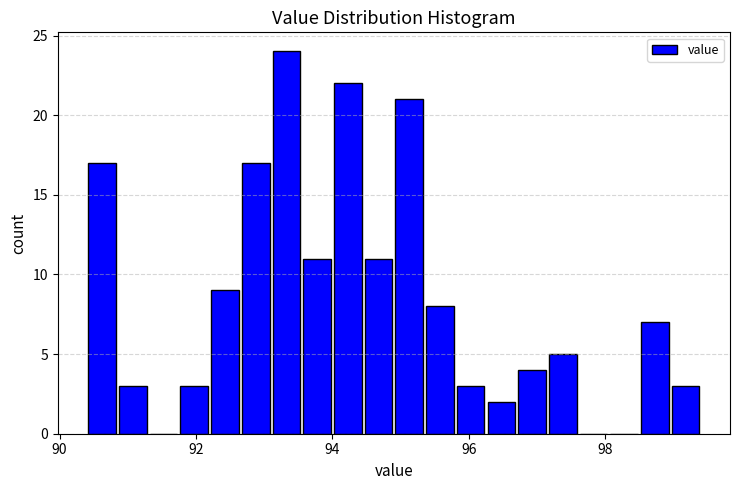

Read against the x-axis, roughly where is the centre of the tallest bar?

93.4